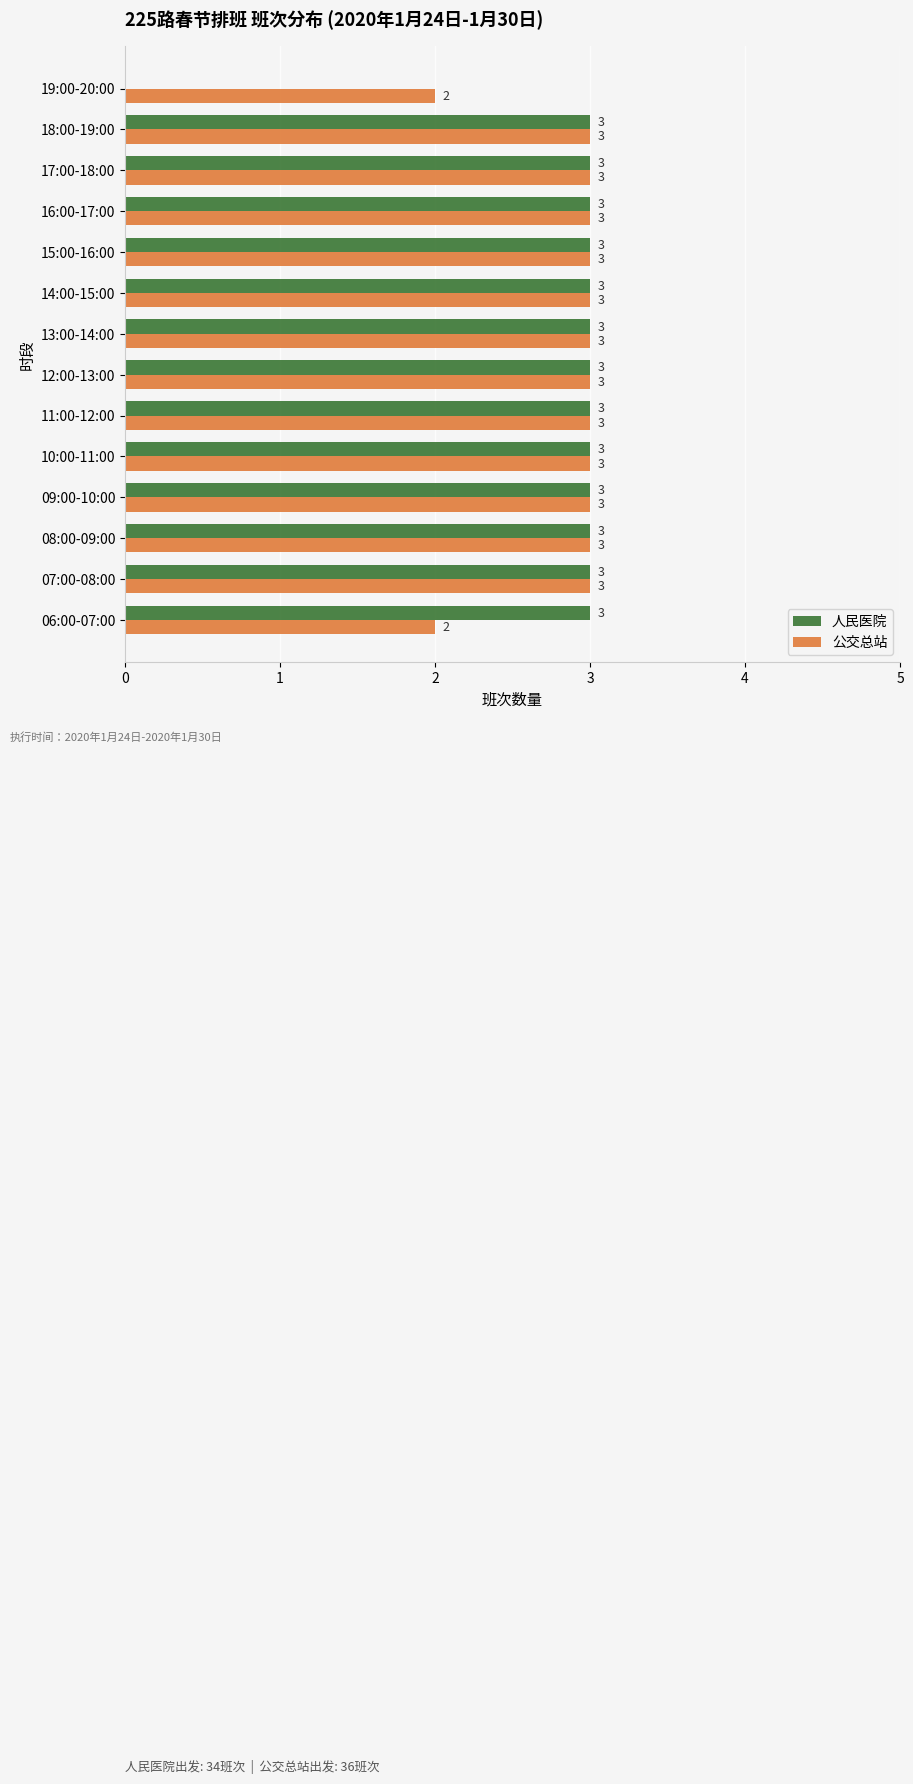

Where is 人民医院 nearest to the value 1?

19:00-20:00